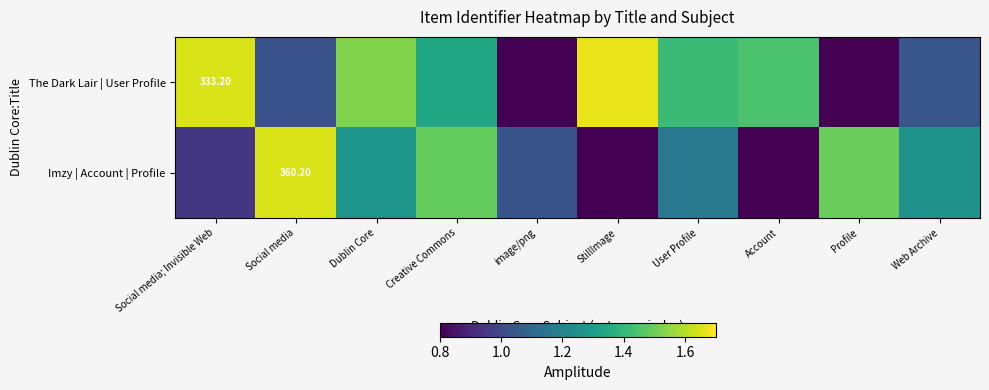

Which category has the highest value in the The Dark Lair | User Profile series?

StillImage